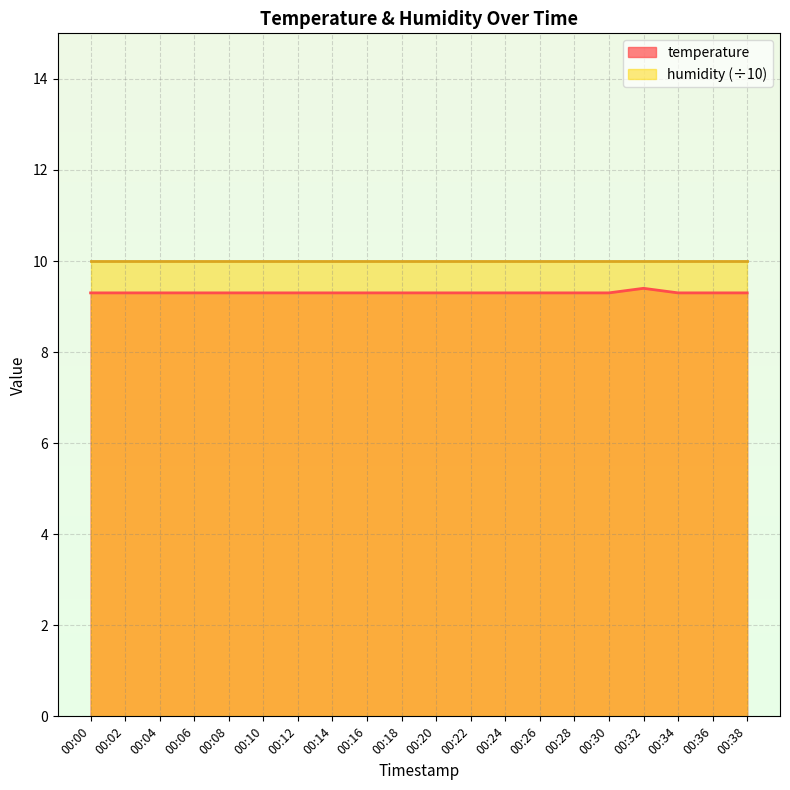

What is the smallest value displayed?

9.3